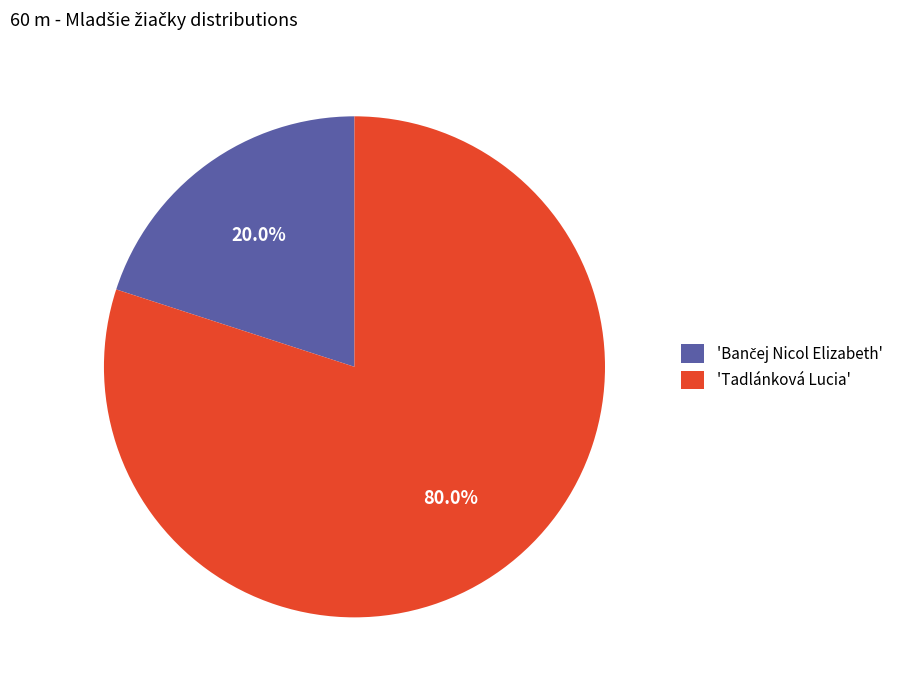

To the nearest percent, what is the difference between the largest and smallest slice percentages?

60%